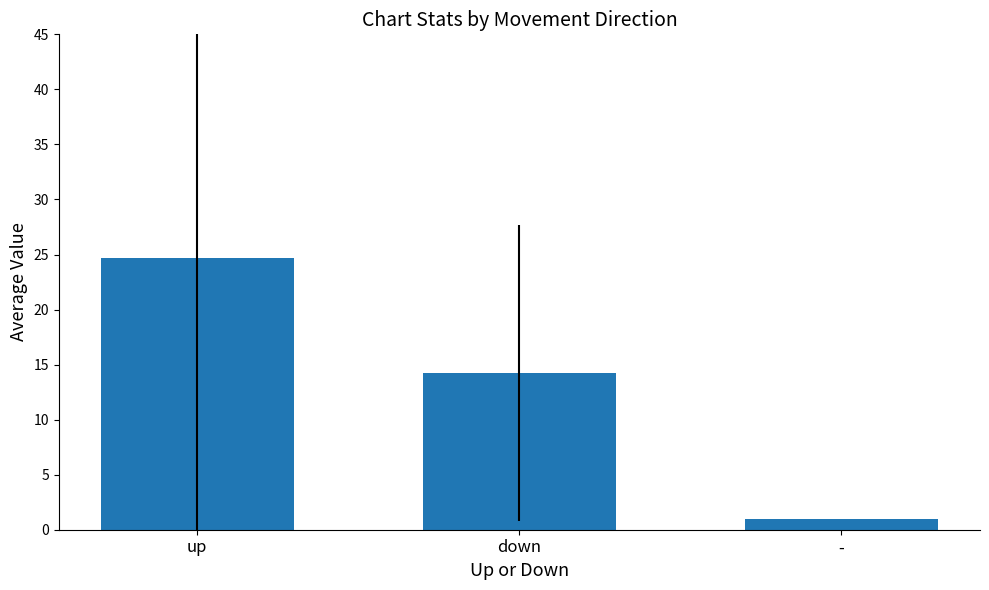

Which category has the lowest value across all series?

-